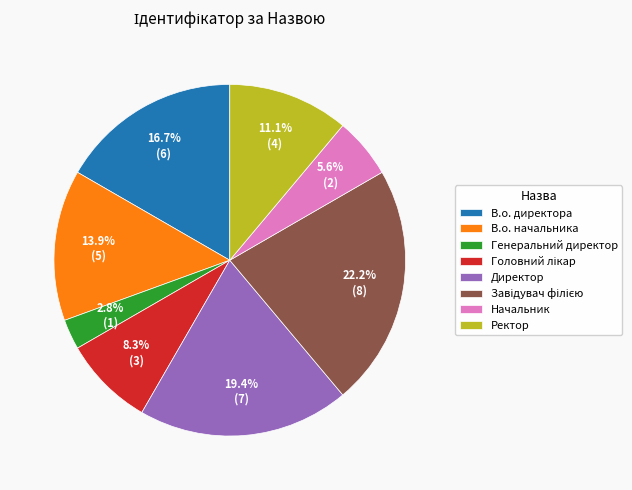

Does В.о. директора account for over 50% of the chart?

No